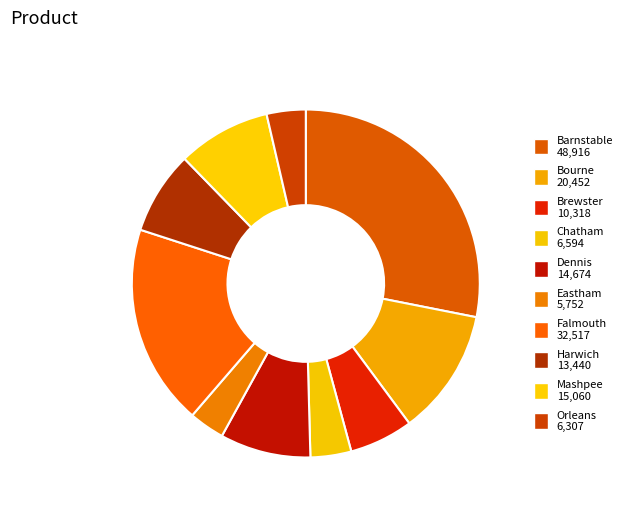

What is the largest slice in the pie chart?

Barnstable